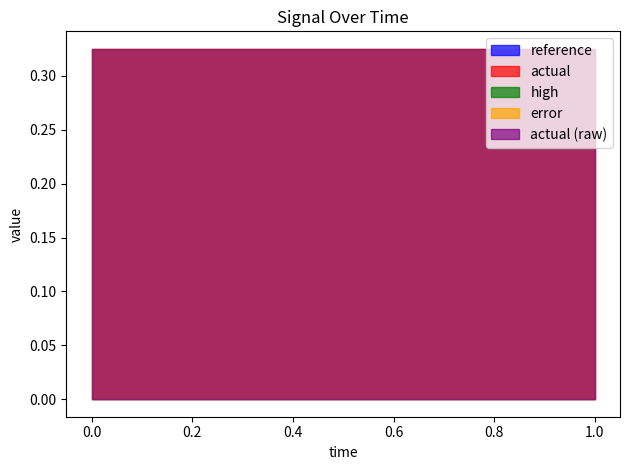

Reading left to right, extract all data points from this chart.

reference: 0.0	0.0
actual: 0.3	0.3
high: 0.0	0.0
error: 0.3	0.3
actual (raw): 0.3	0.3